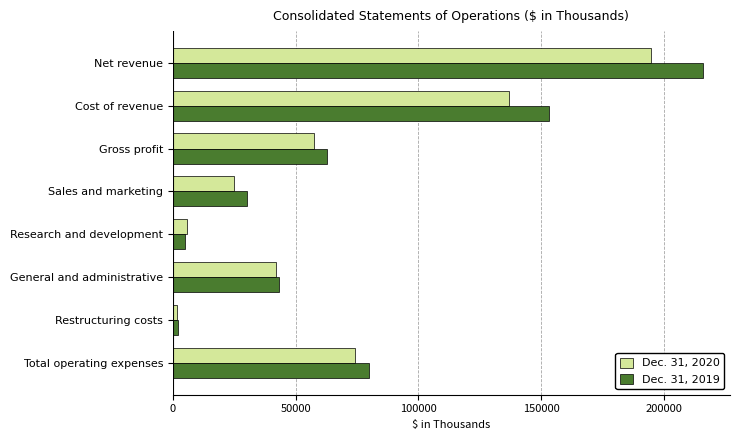

What is the greatest value displayed?

216135